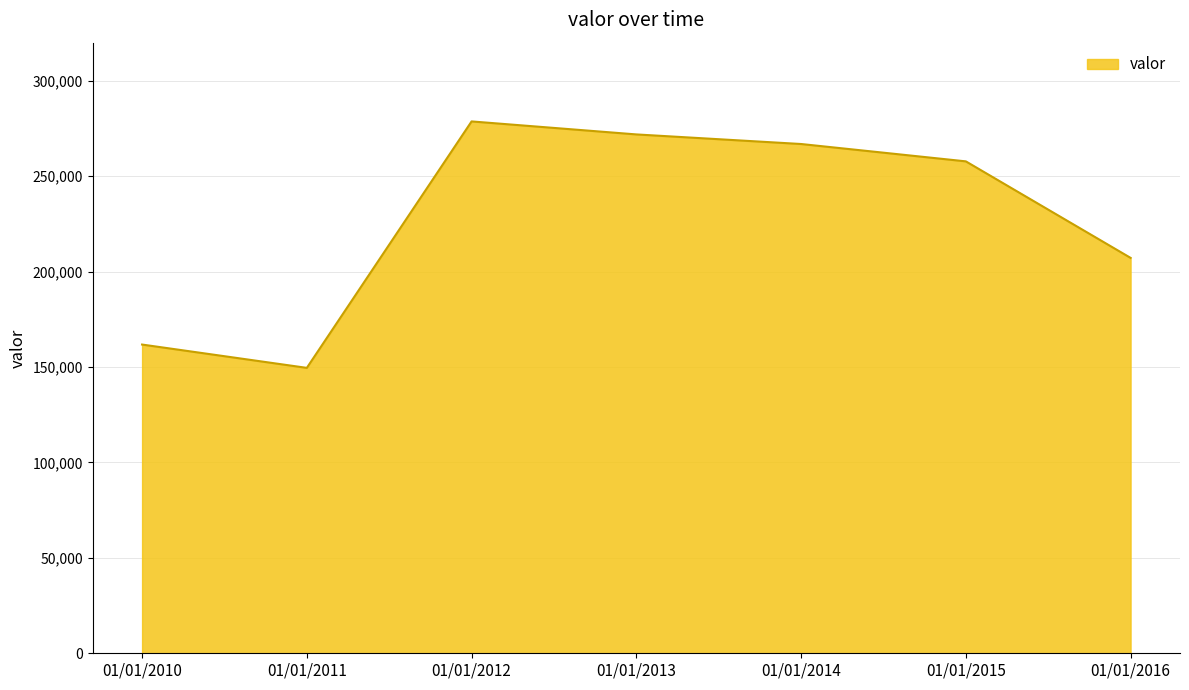

How many categories are shown in the chart?

7